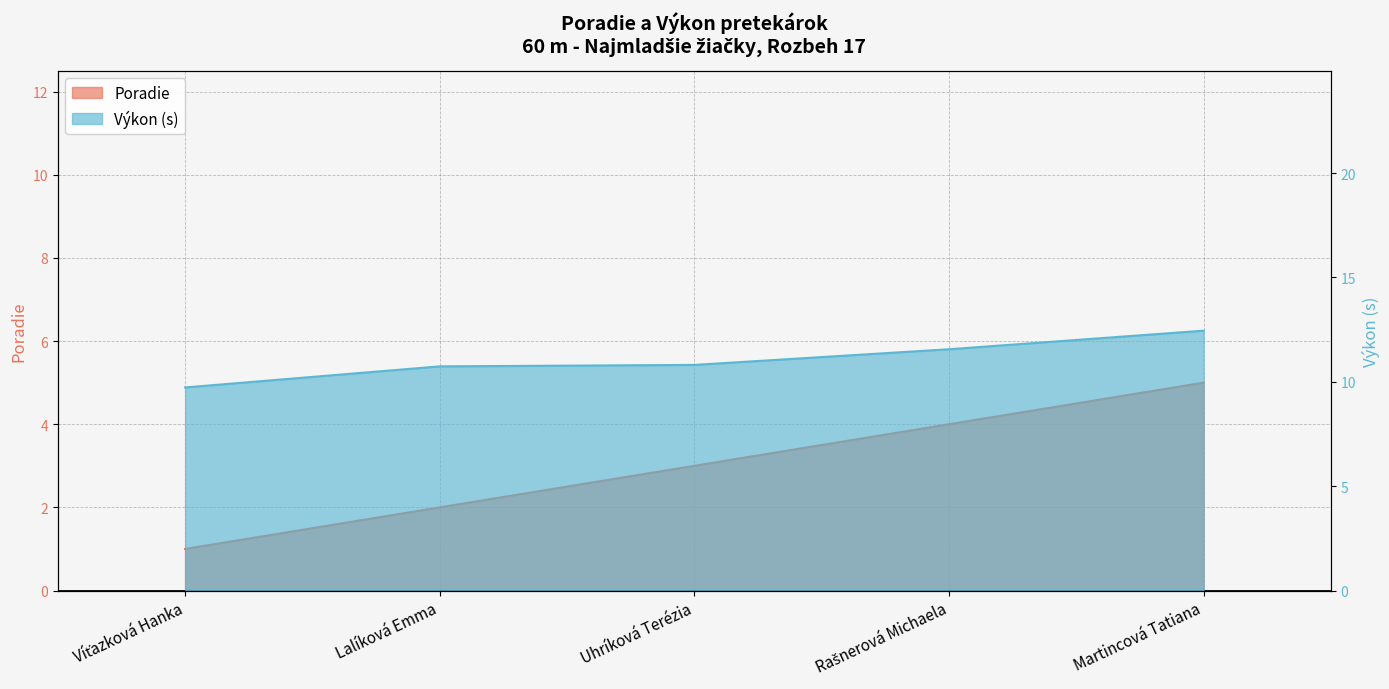

Rank the series by their maximum value, from lowest to highest.

Poradie, Výkon